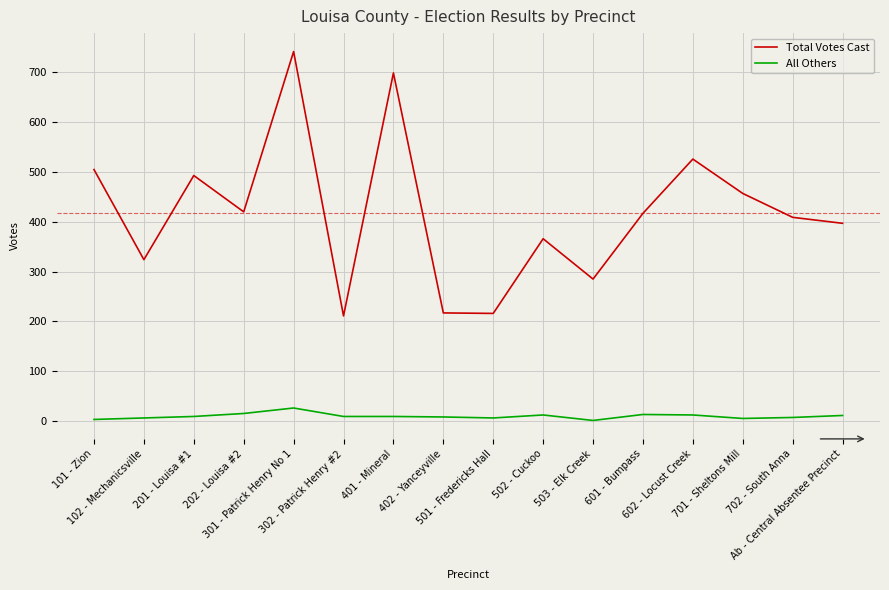

What are all the series names shown in the legend?

Total Votes Cast, All Others